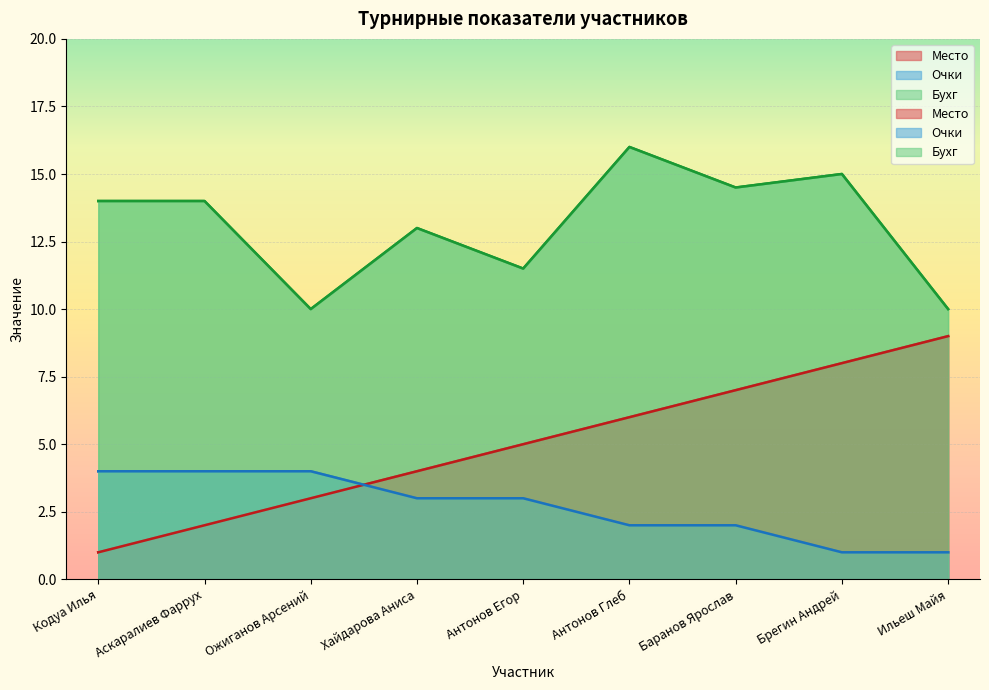

True or false: Бухг and Очки cross at least once.

False